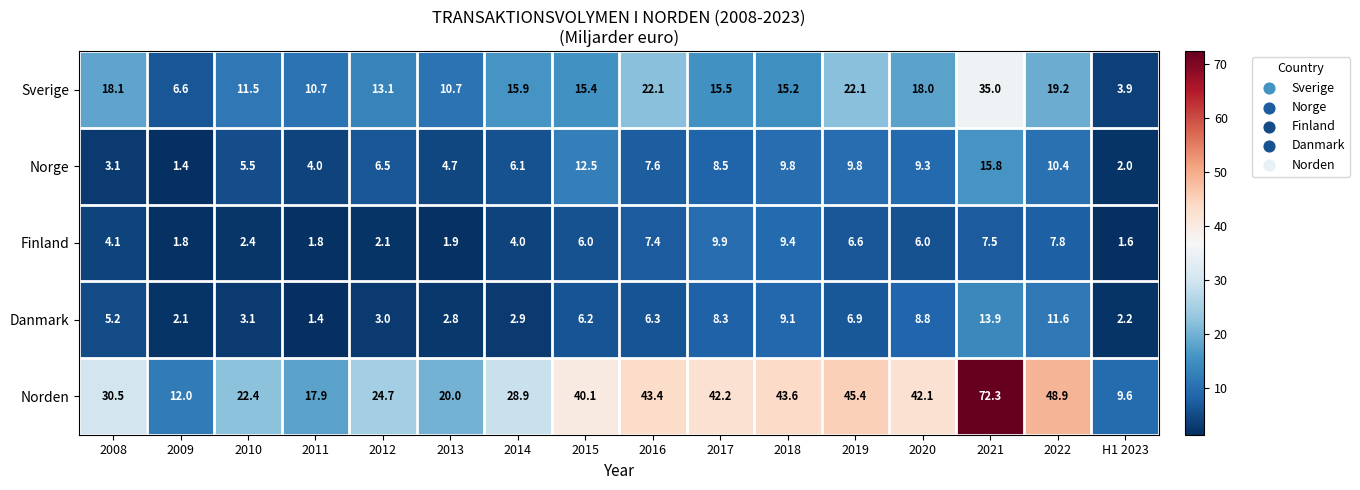

List the series in order of their peak value, lowest first.

Finland, Danmark, Norge, Sverige, Norden